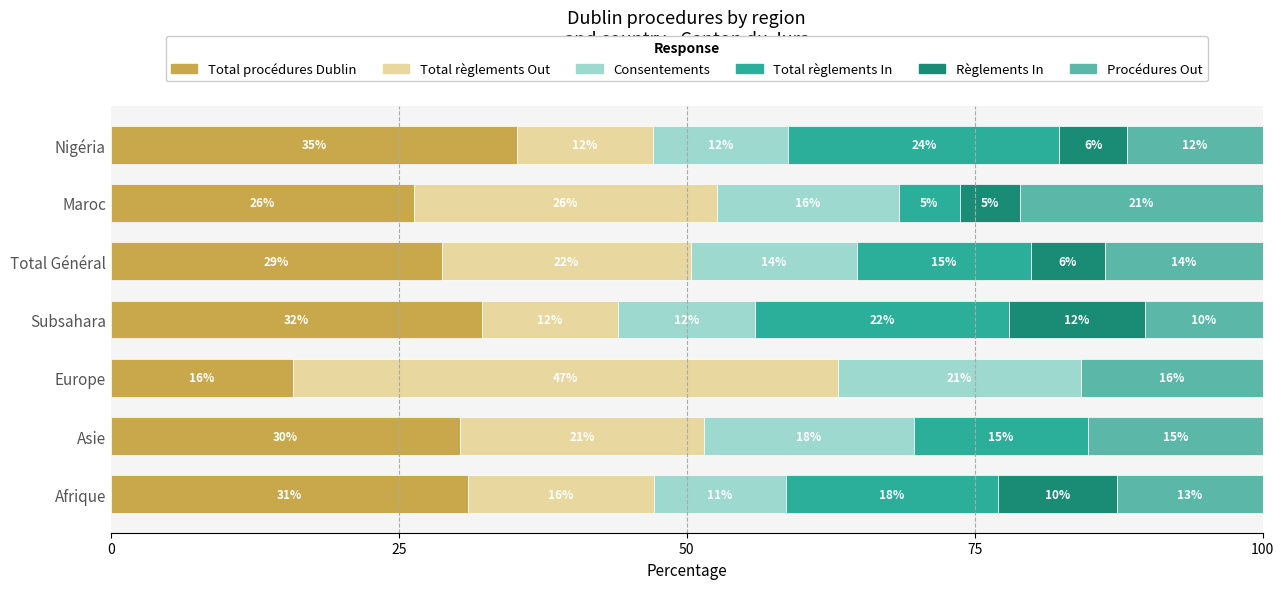

What are all the series names shown in the legend?

Total procédures Dublin, Total règlements Out, Consentements, Total règlements In, Règlements In, Procédures Out